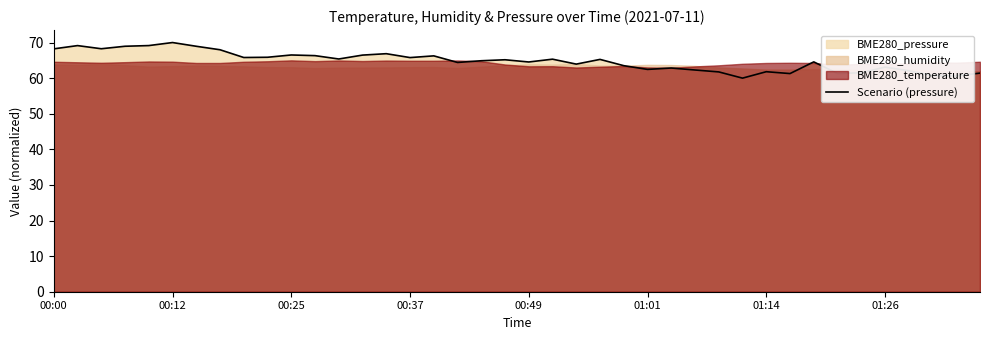

The value at 23 is 110.3. True or false?

False